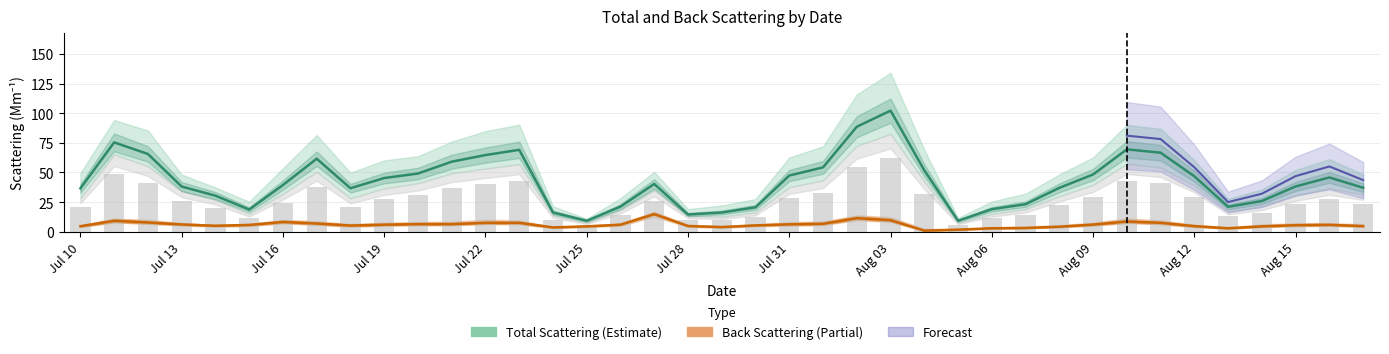

True or false: Back Scattering (Partial) has a value of 4.6 at 28.

False